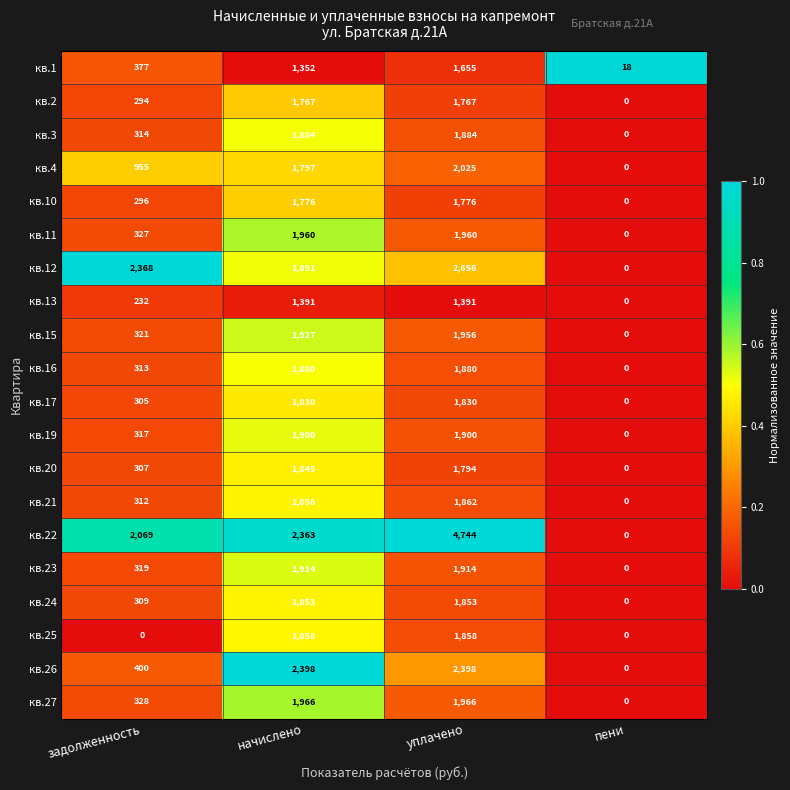

Is the value of кв.23 at уплачено greater than the value of кв.2 at задолженность?

Yes